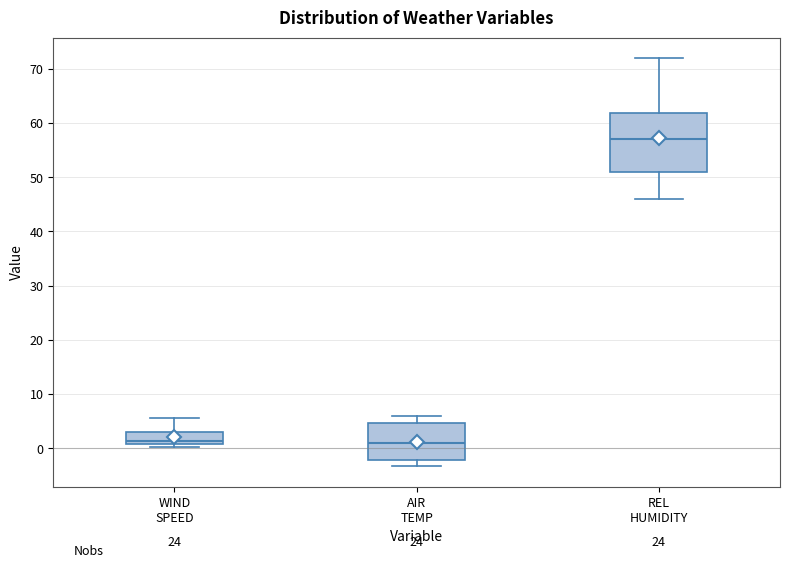

Which box is the tallest, from its lower edge to its upper edge?

REL HUMIDITY